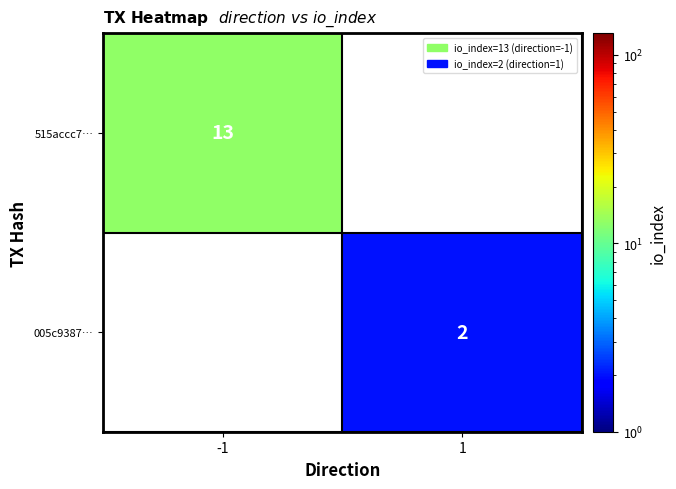

Is it true that 515accc7… equals 7 at -1?

False